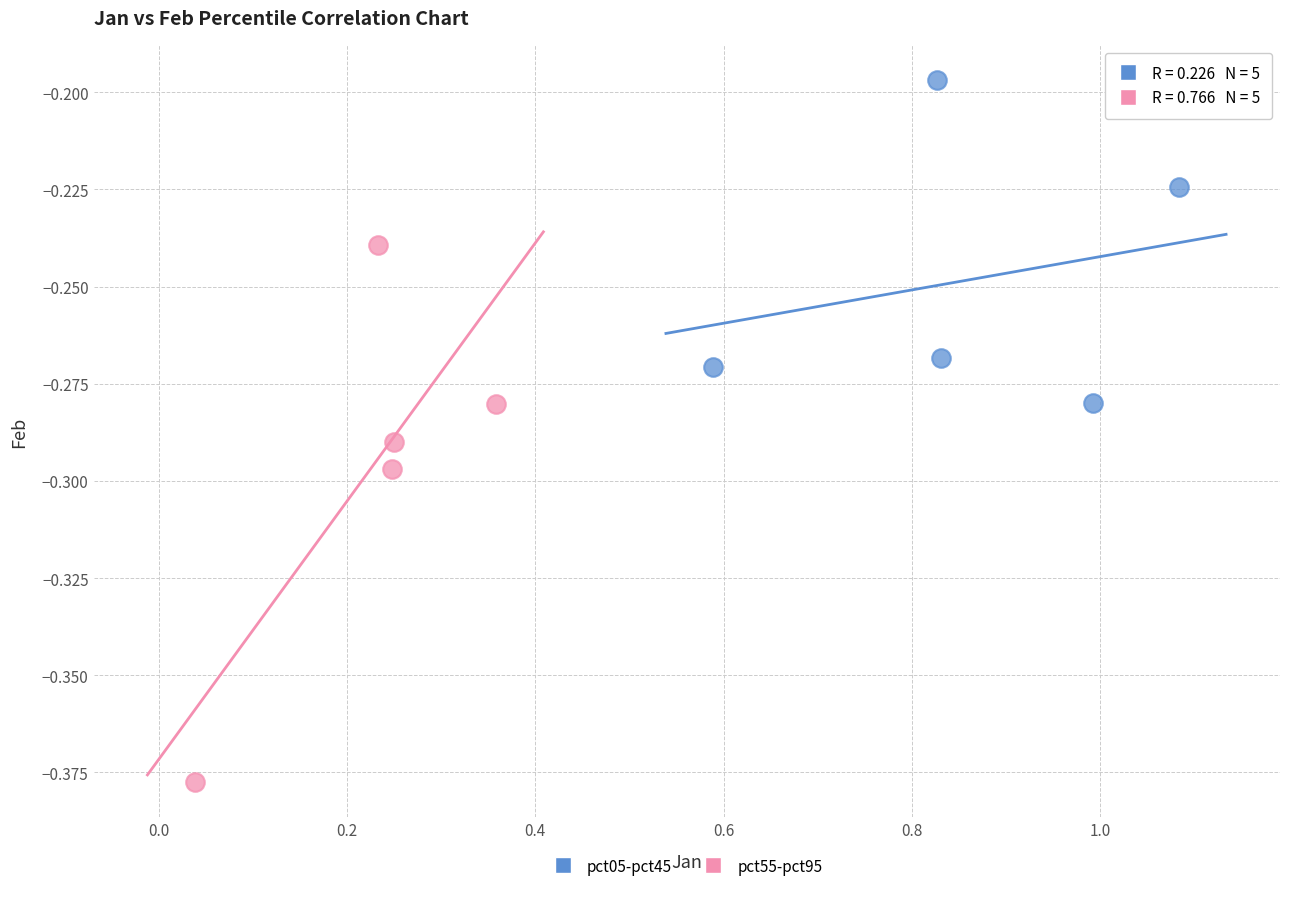

What are all the series names shown in the legend?

pct05-pct45, pct55-pct95